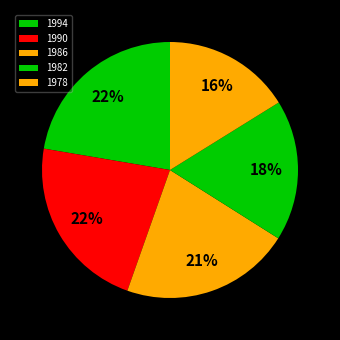

To the nearest percent, what portion does 1978 represent?

16%